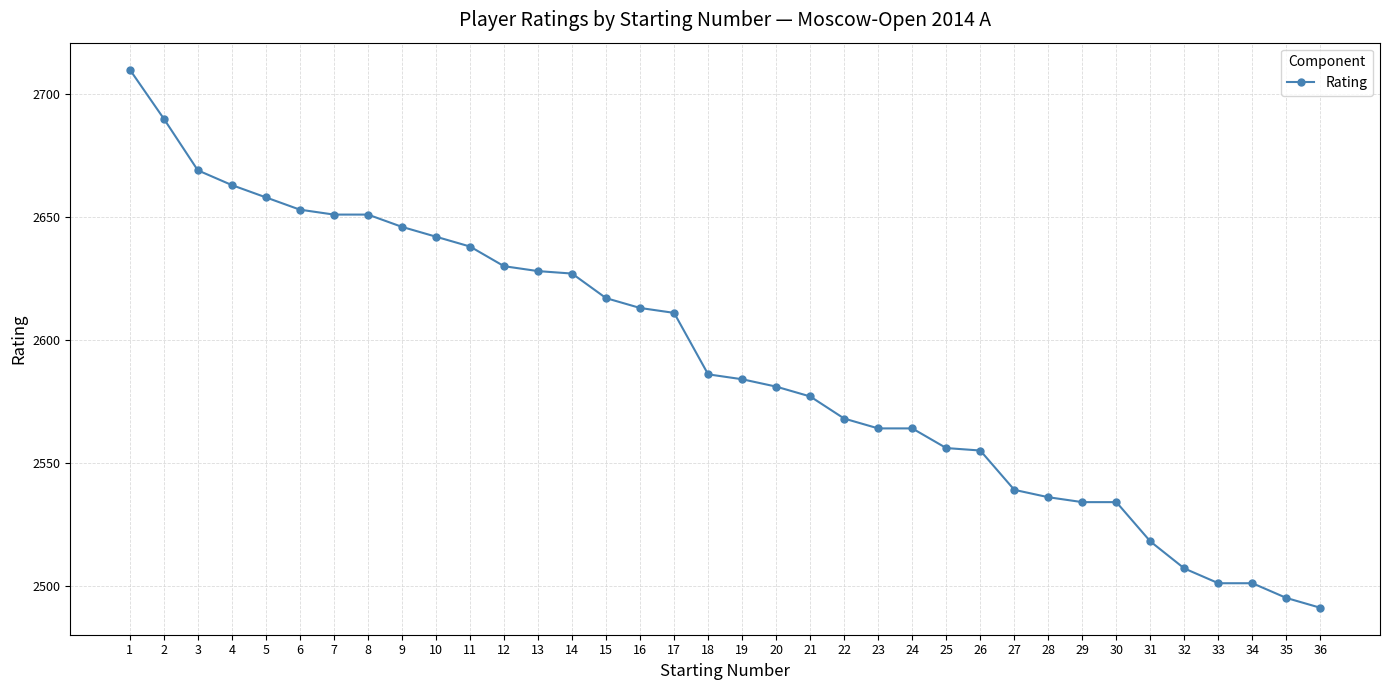

Approximately how many times larger is the value at 33 compared to 25?

1.0